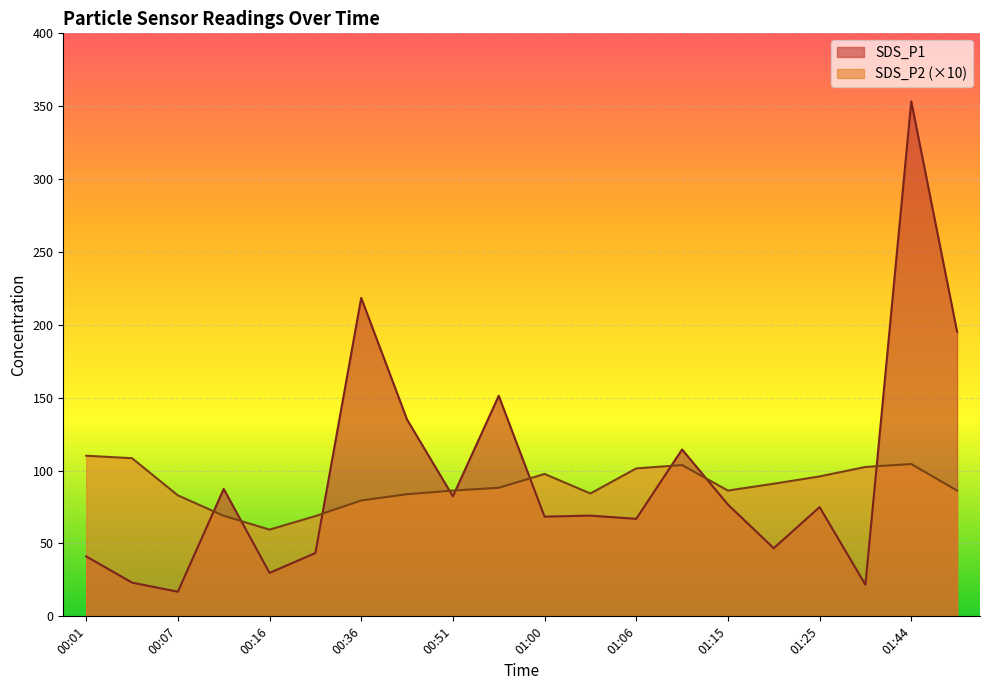

How many values in the SDS_P1 series exceed 74?

10